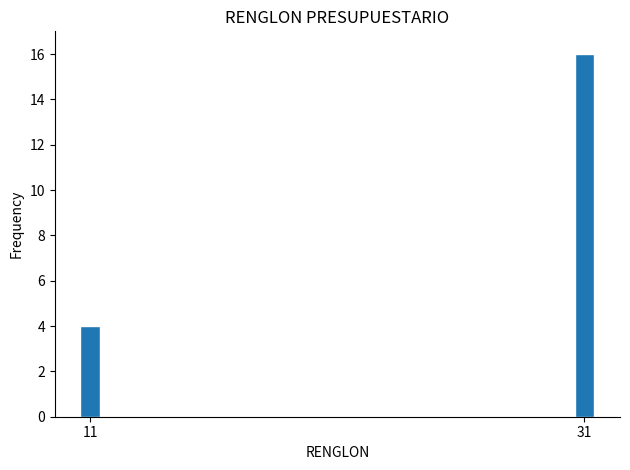

Reading right to left, list all the values displayed in this chart.

31=16	11=4